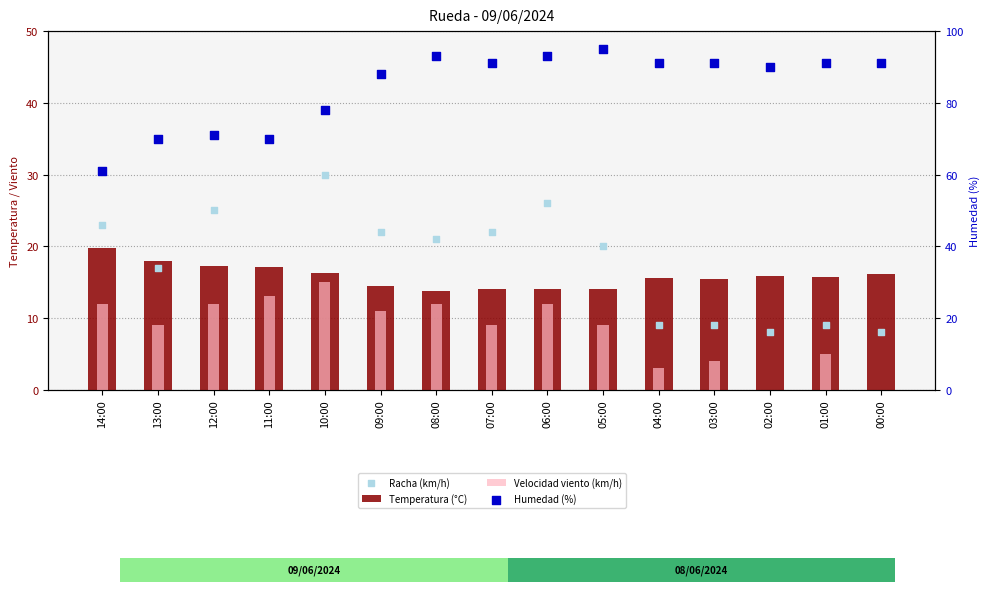

What is the total value across all series at 08:00?

139.7